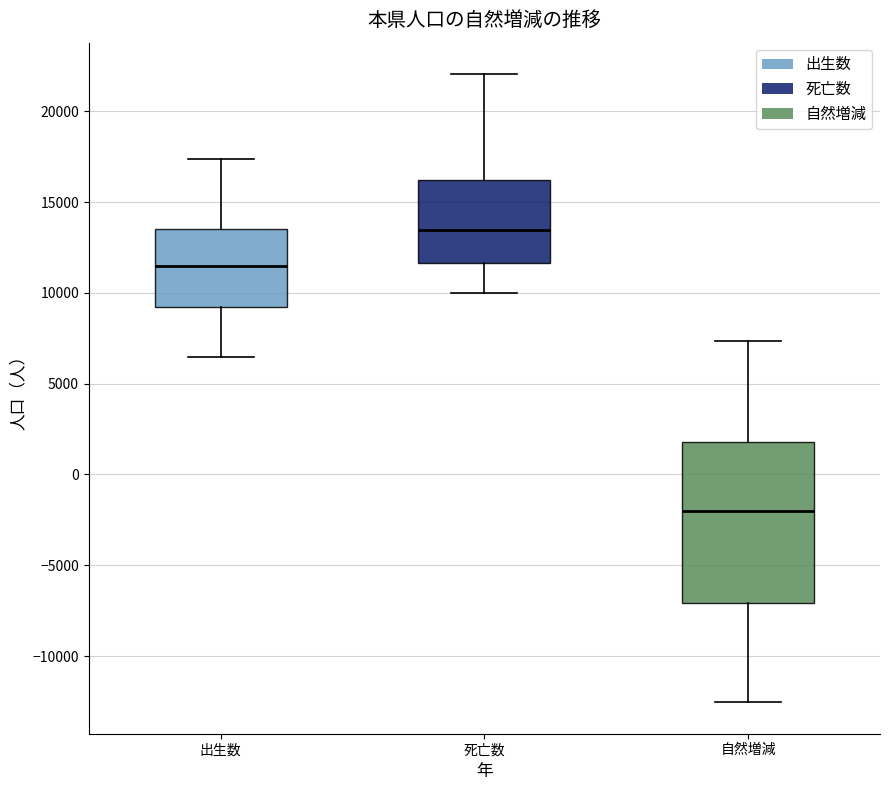

Reading left to right, transcribe this box plot: for each box, give where its median line is, the range the box spans, and where its two whiskers end, as read against the y-axis. The values are not printed on the chart, so give them approximately, as read against the axis.

出生数: median 11500, box 9000 to 13500, whiskers 6500 to 17500
死亡数: median 13500, box 11500 to 16000, whiskers 10000 to 22000
自然増減: median -2000, box -7000 to 2000, whiskers -12500 to 7500